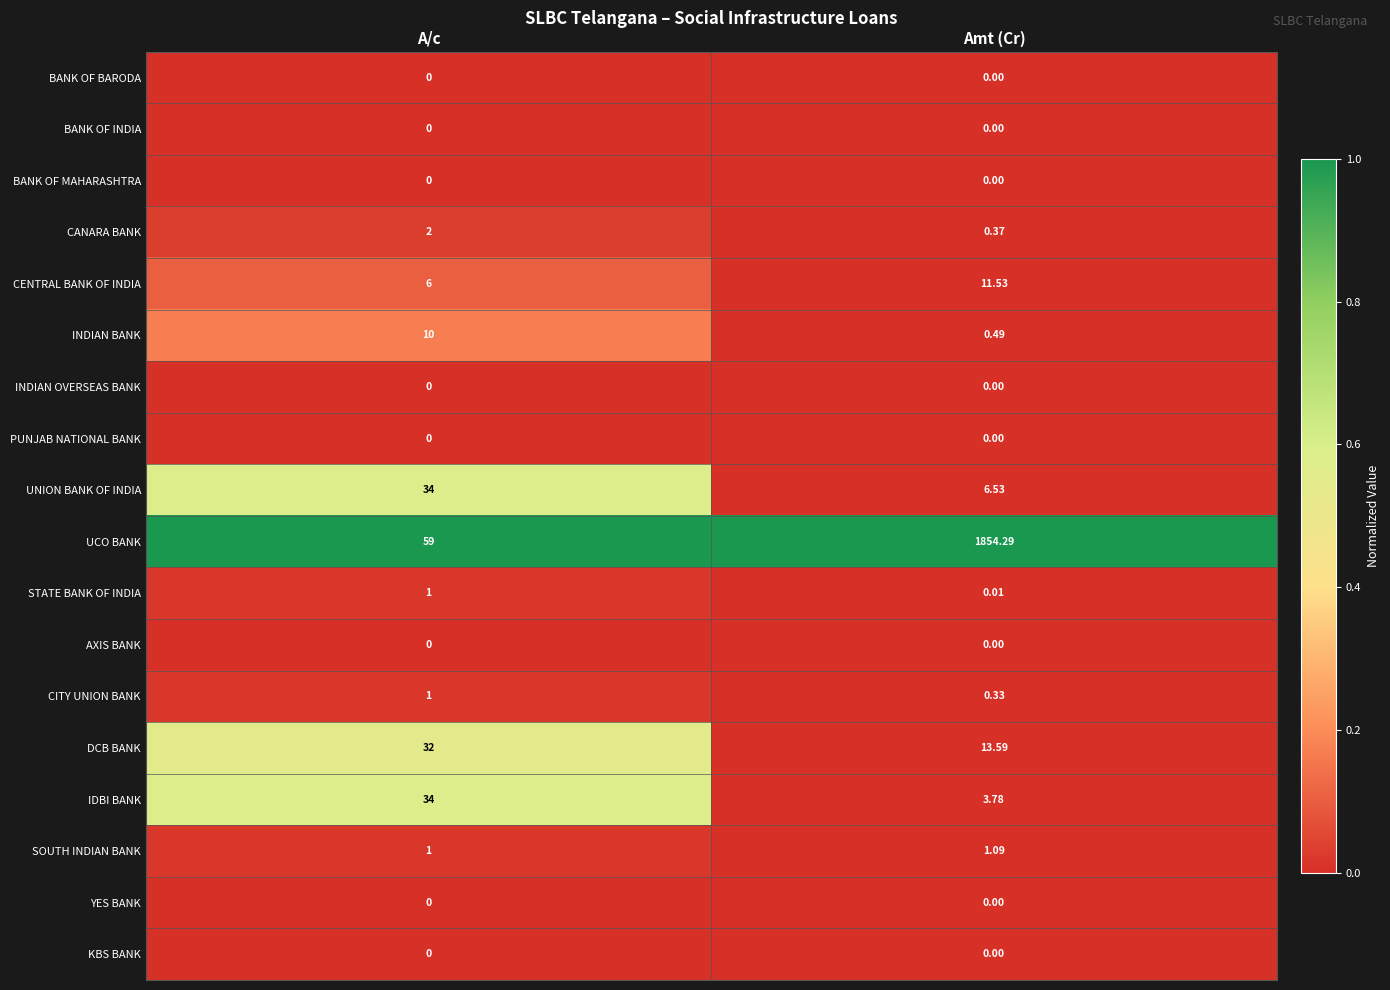

Rank the categories by UCO BANK value from highest to lowest.

Amt (Cr), A/c